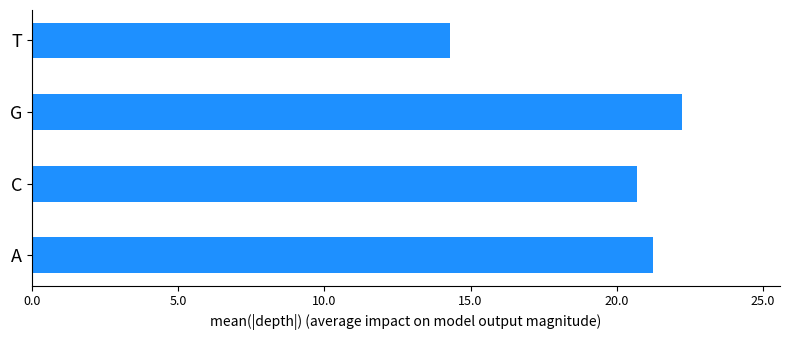

What is the sum of all values?

78.5